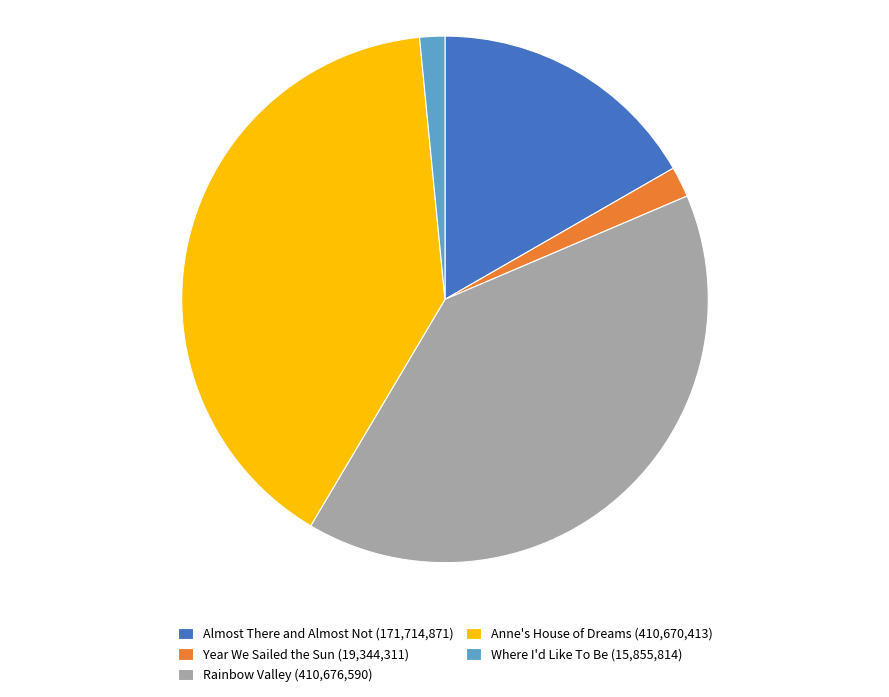

Which has a higher value, Year We Sailed the Sun (19,344,311) or Rainbow Valley (410,676,590)?

Rainbow Valley (410,676,590)